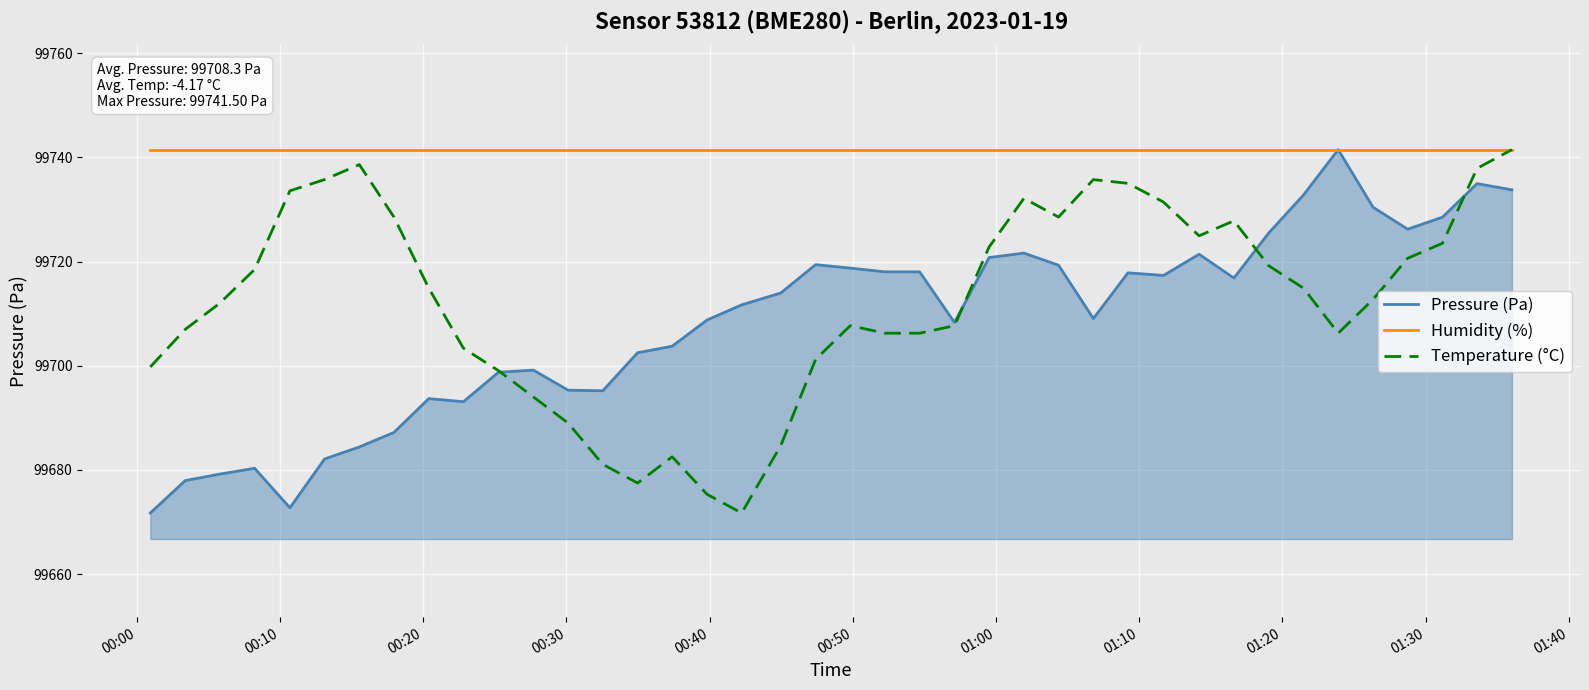

What is the sum of all Pressure (Pa) values?

3988331.9